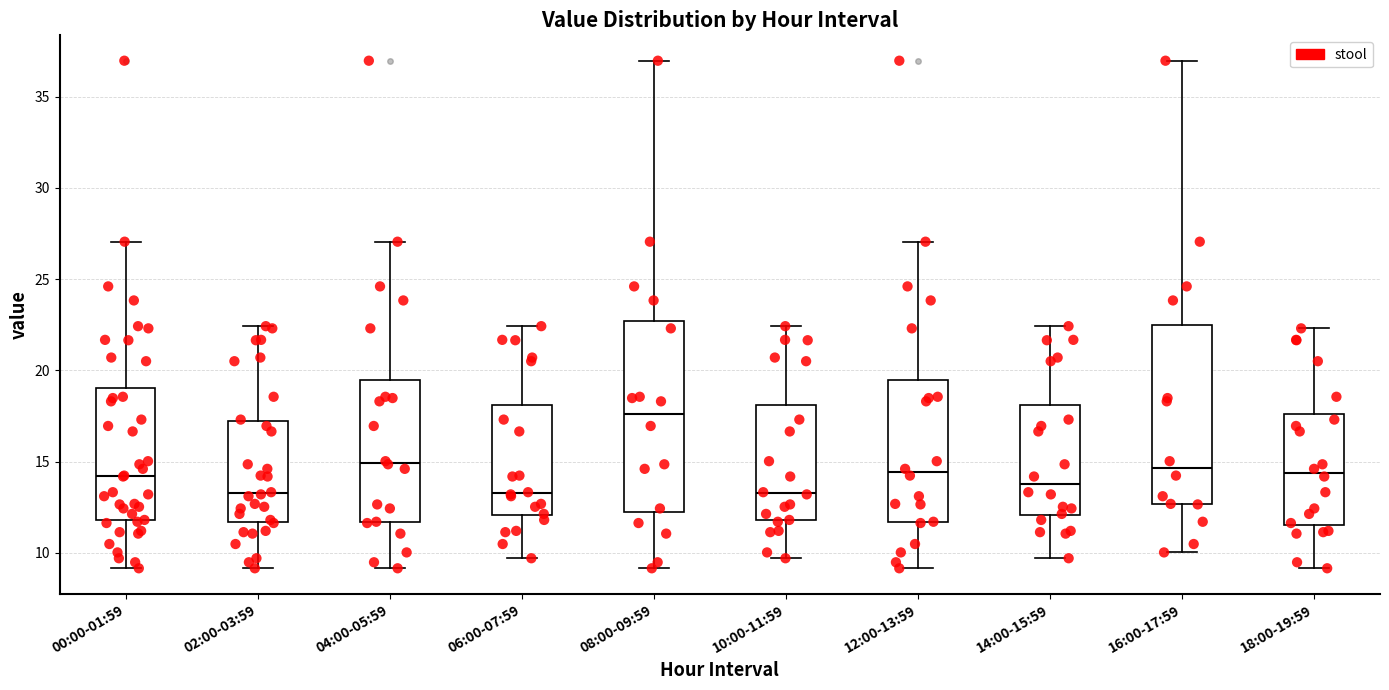

Which box's median line is the highest?

08:00-09:59